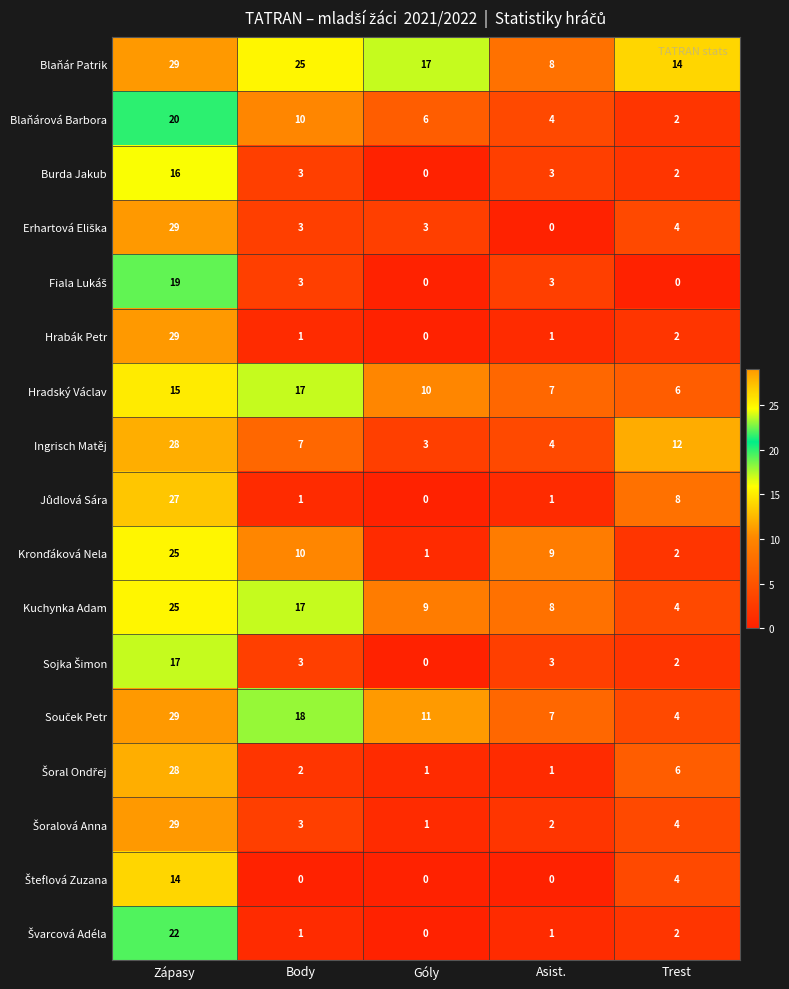

The value of Burda Jakub at Asist. is 2. True or false?

False